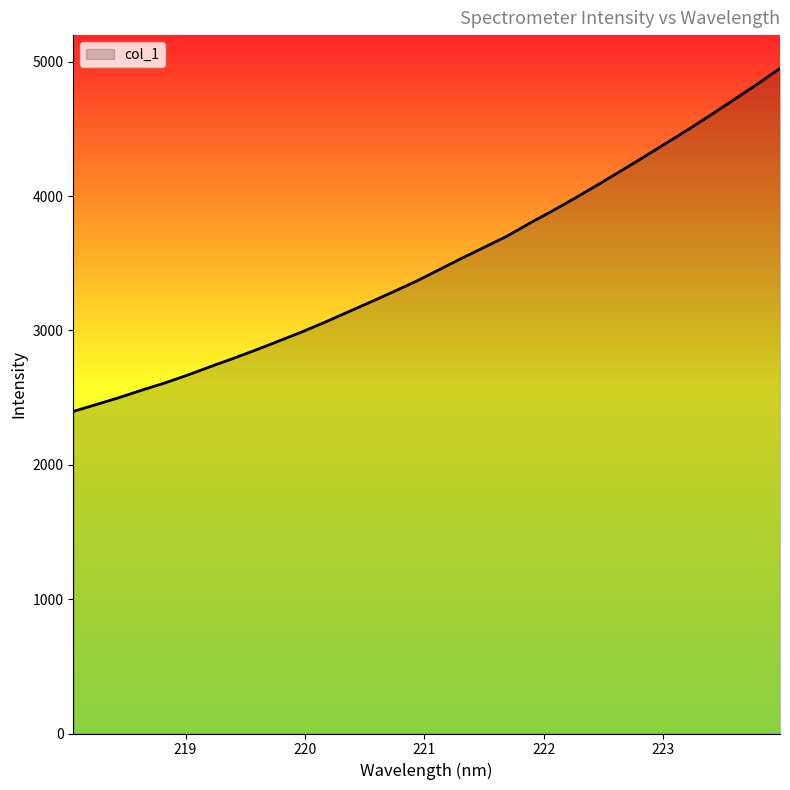

What is the greatest value displayed?

4950.9